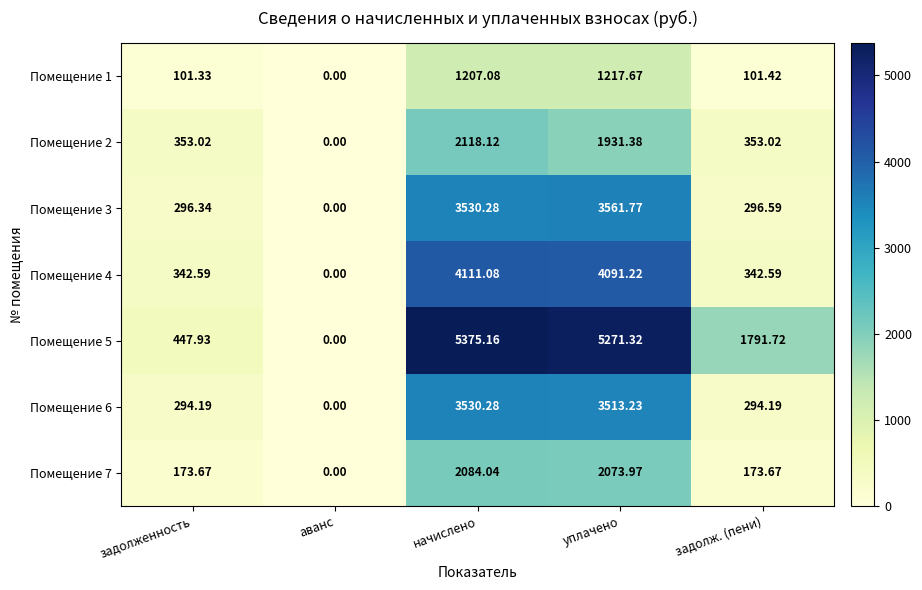

Which category has the highest value in the Помещение 3 series?

уплачено